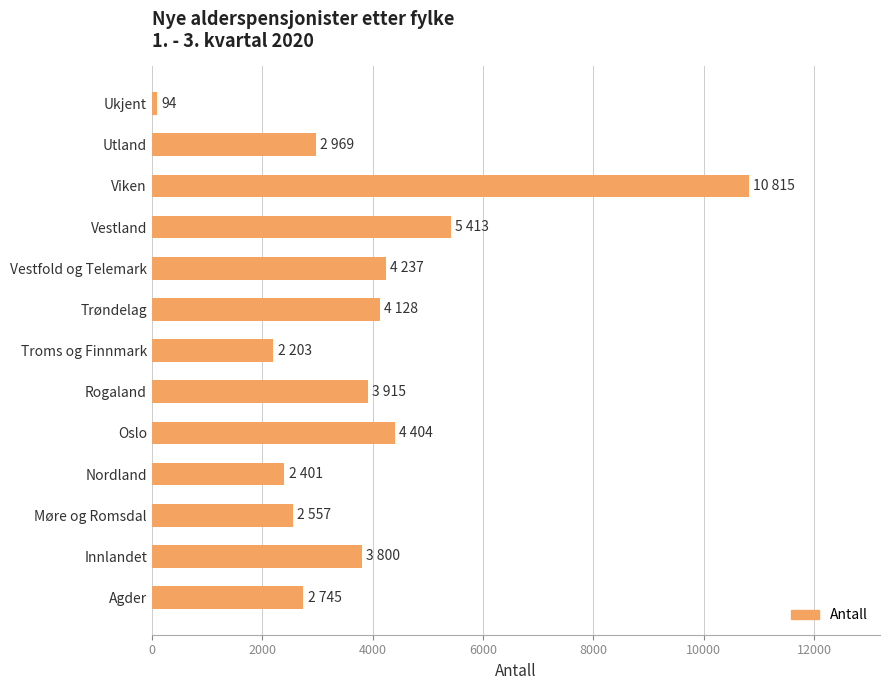

At which category does the chart reach its peak across all series?

Viken